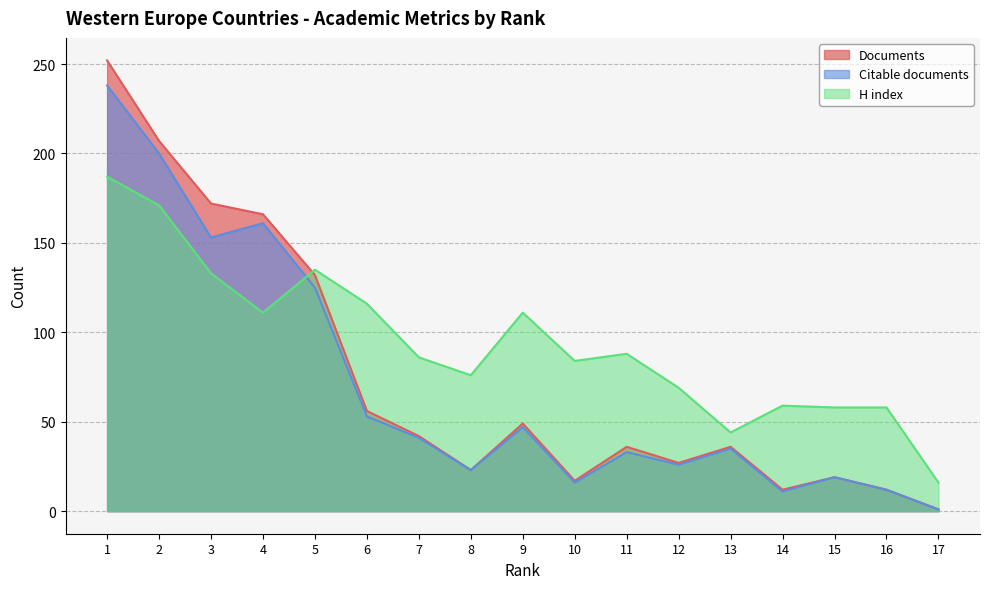

Does the chart have visible grid lines?

Yes